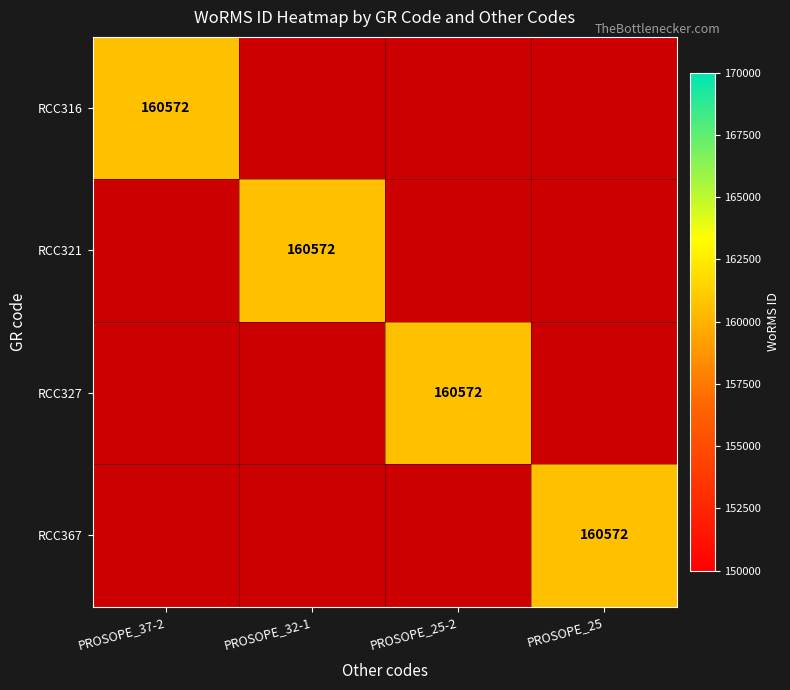

True or false: RCC367 has a value of 160572 at PROSOPE_25.

True